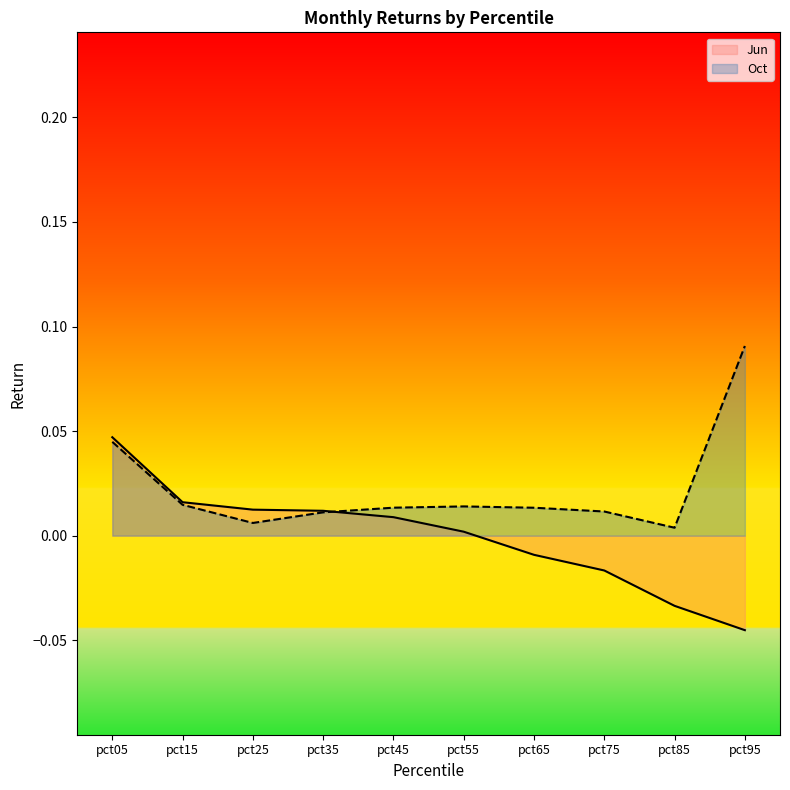

True or false: Jun and Oct intersect in this chart.

True